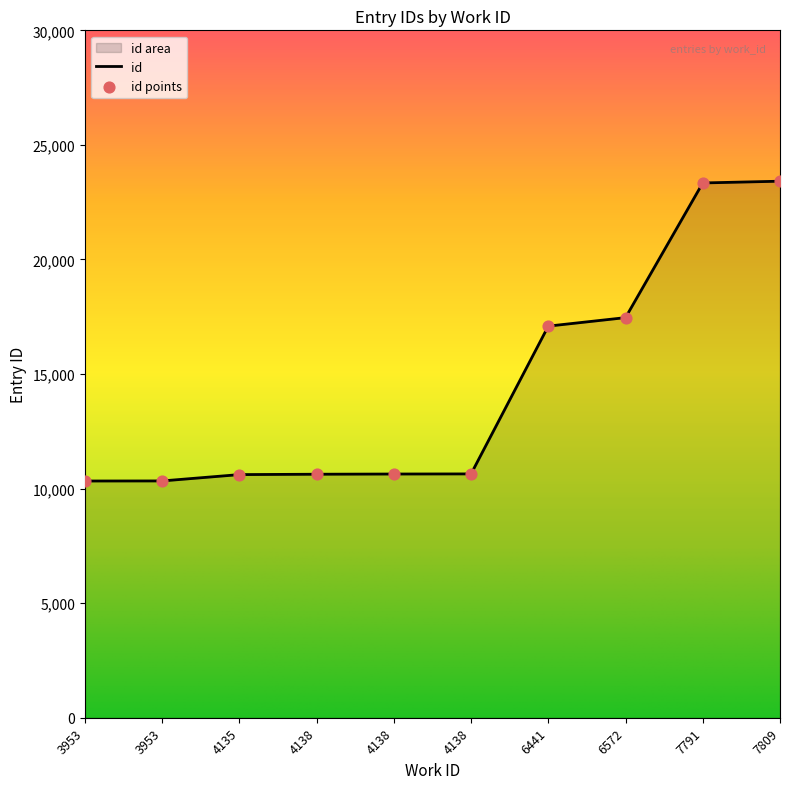

What is the ratio of the value at 7791 to the value at 3953?

2.3